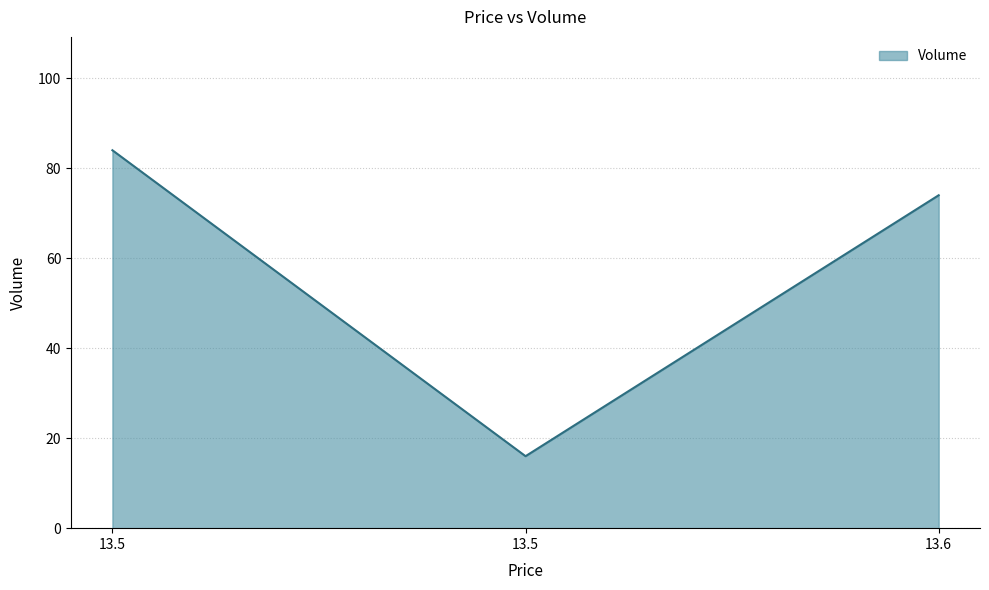

Count the number of categories in the chart.

3